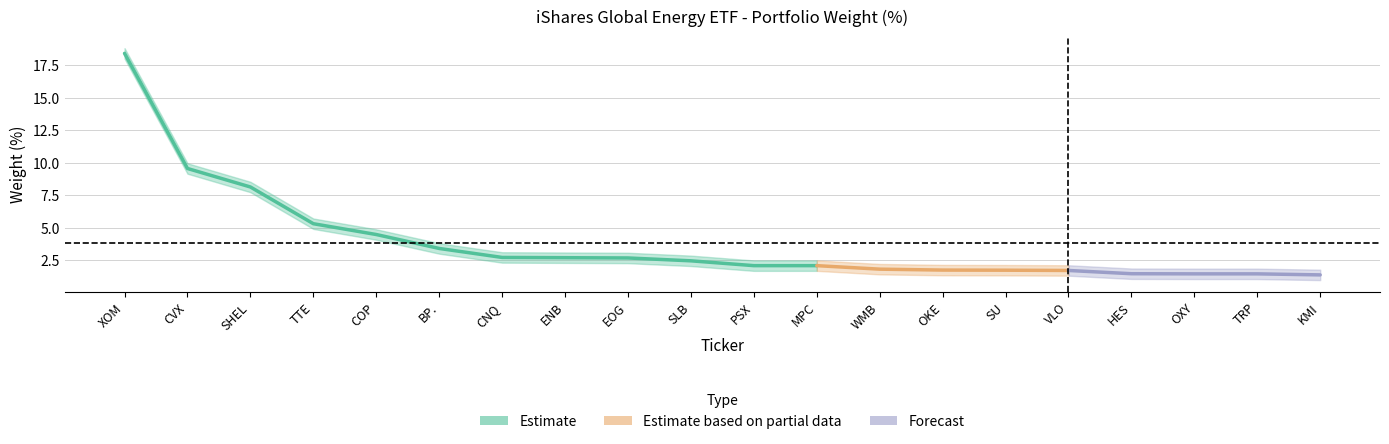

What position from the right is ENB?

13